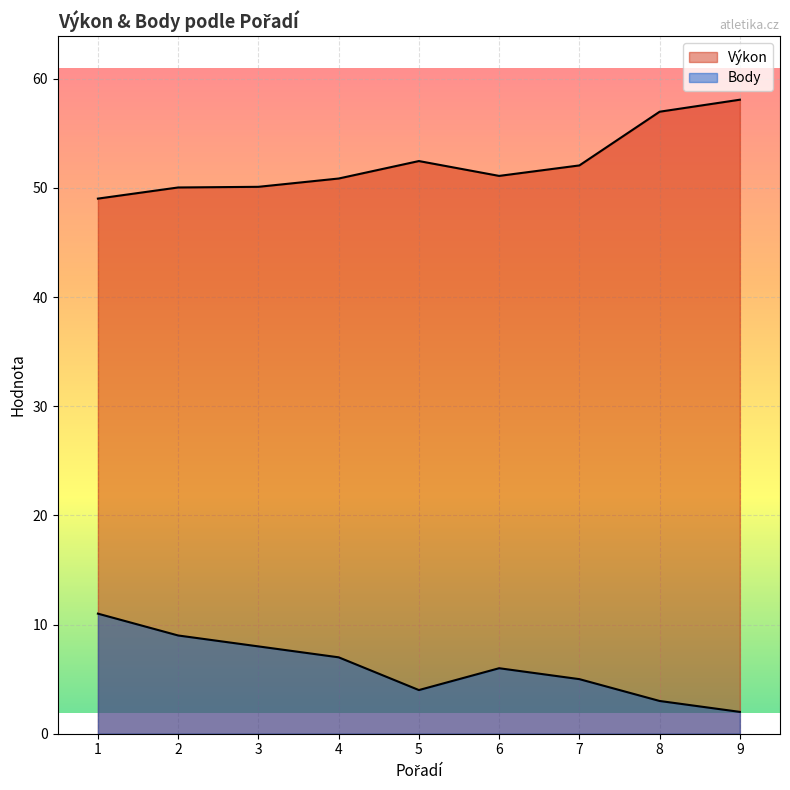

How many lines are shown in the chart?

2